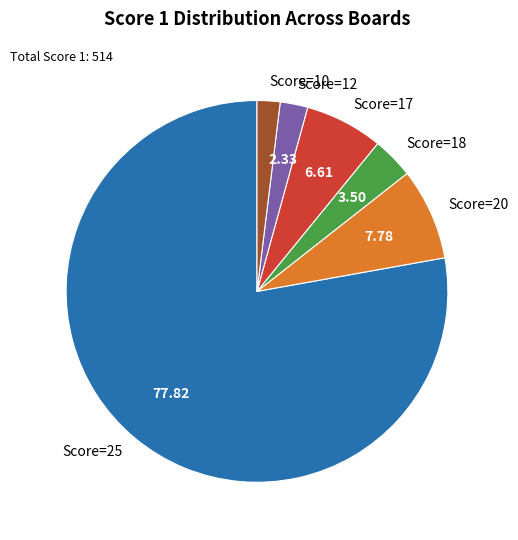

Between Score=10 and Score=25, which is larger?

Score=25